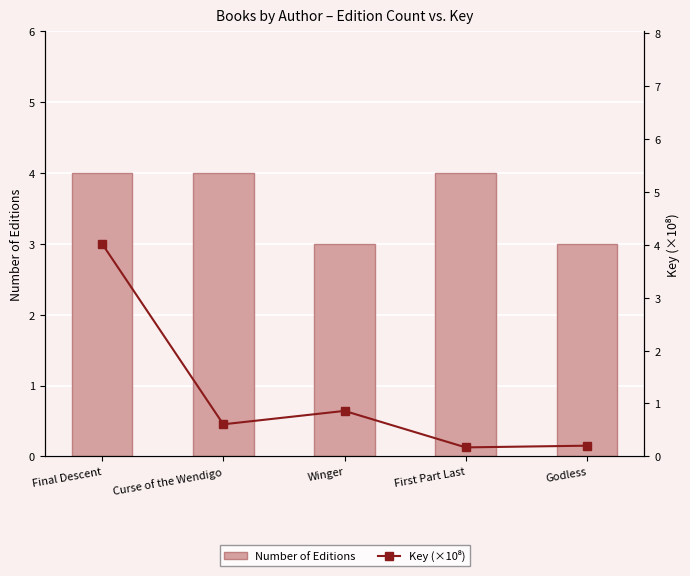

How many series are shown in this chart?

2